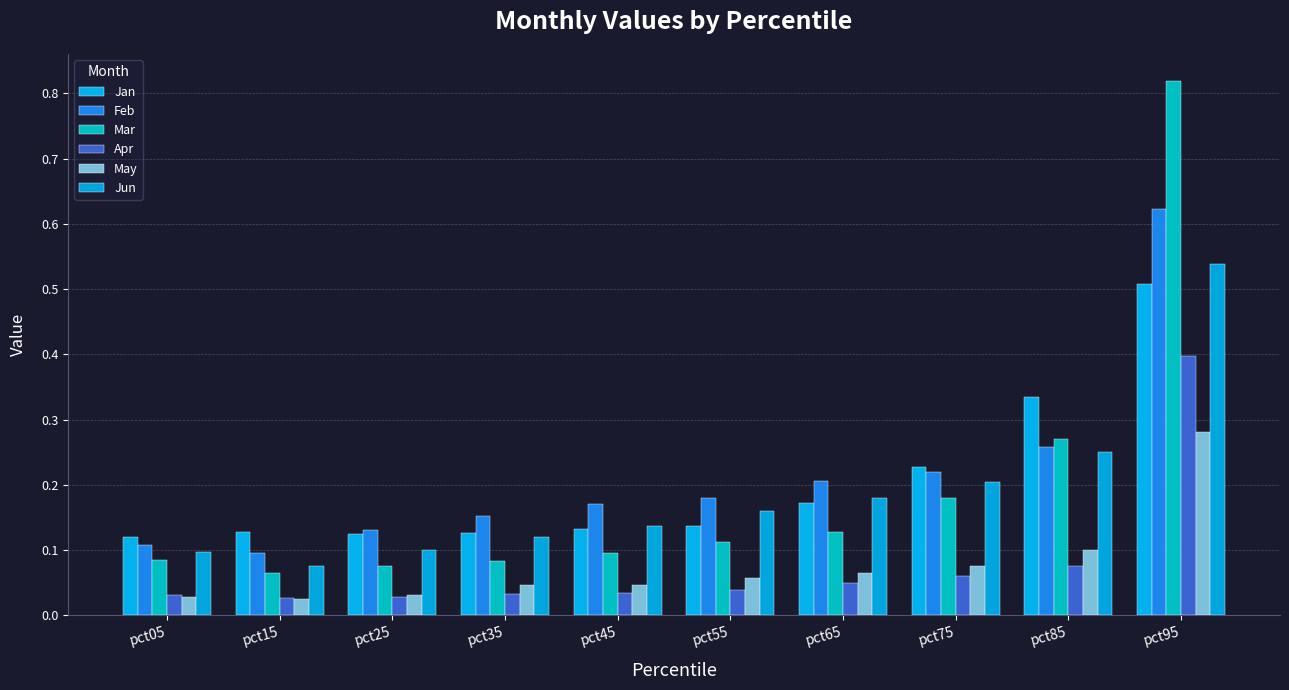

Which category has the lowest value in the Feb series?

pct15